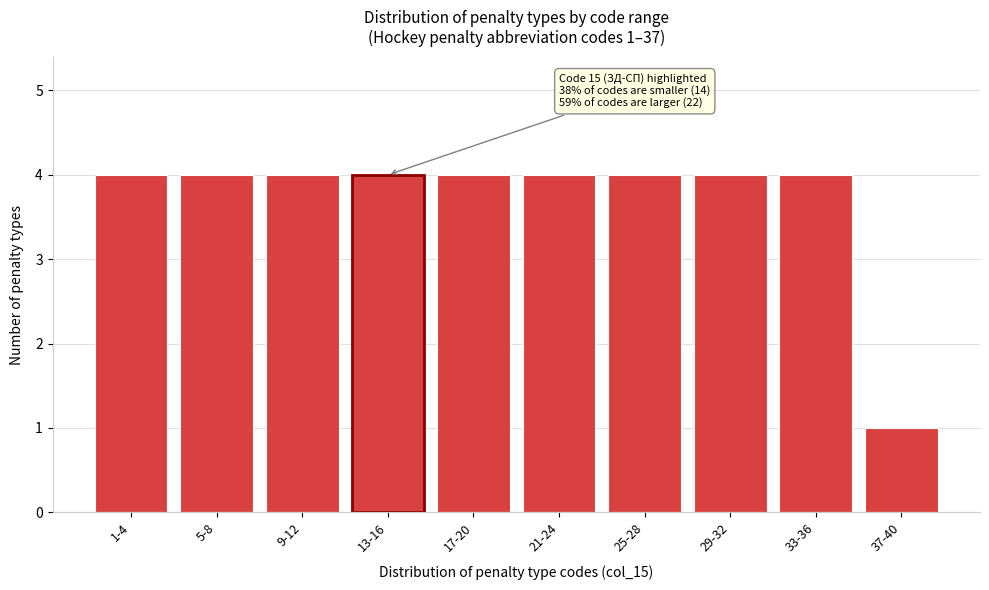

Reading left to right, extract all data points from this chart.

4	4	4	4	4	4	4	4	4	1